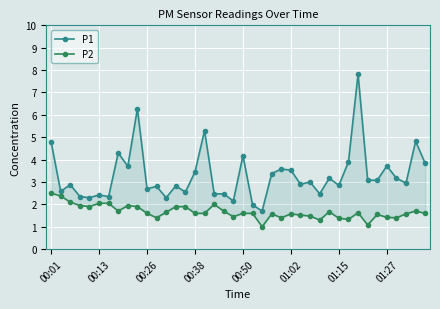

What position from the left is 28?

29